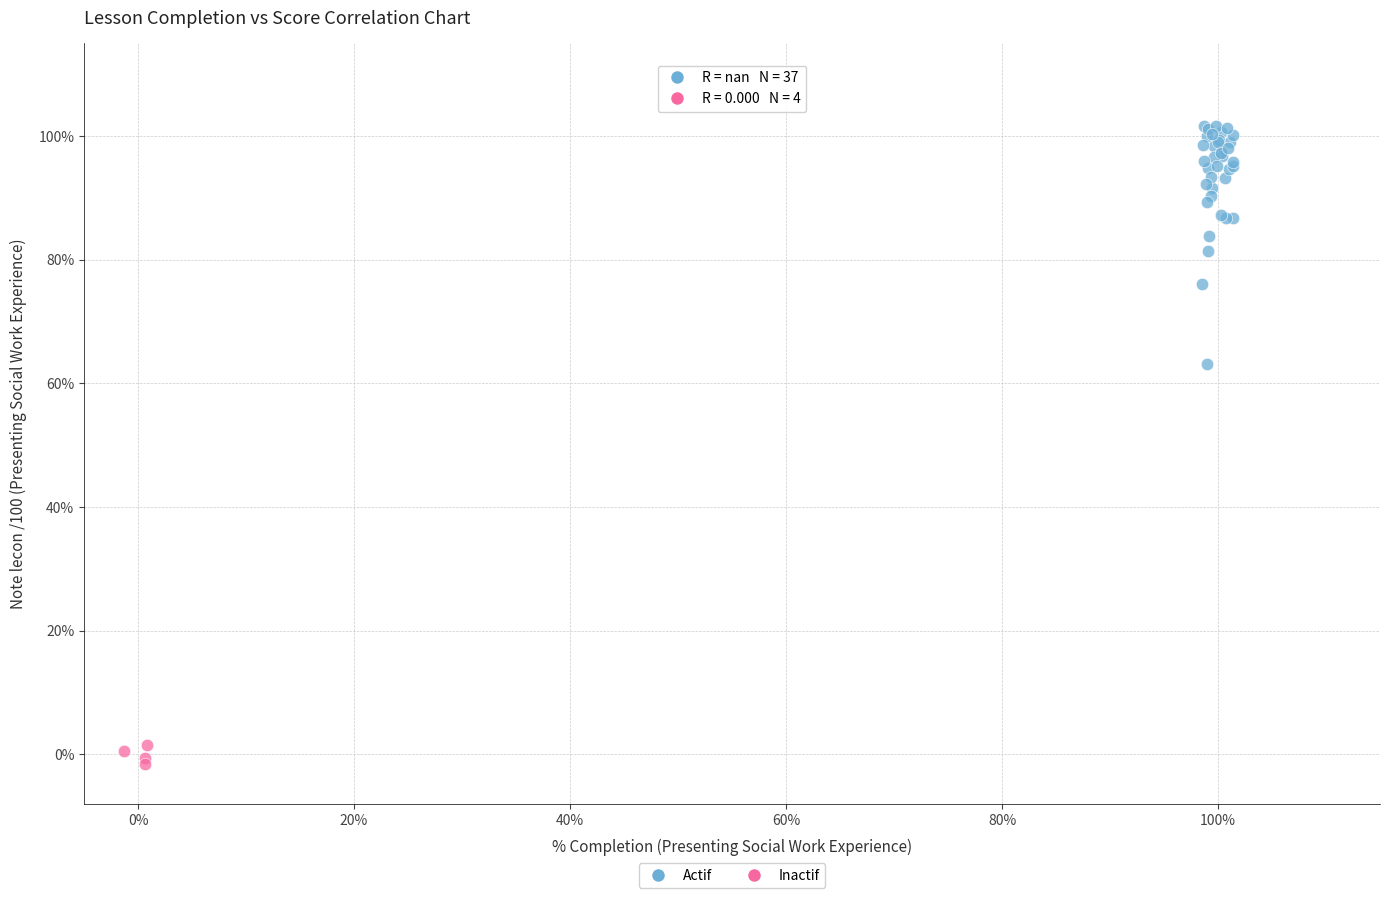

Which series reaches the minimum Y coordinate?

Inactif